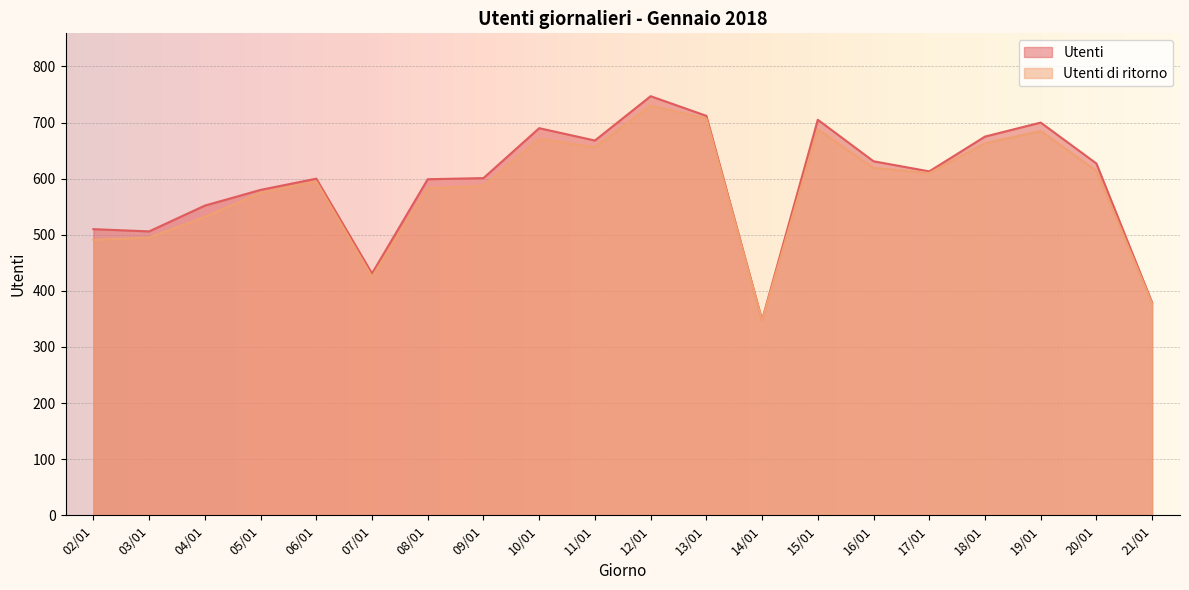

Reading left to right, transcribe all the data shown in this chart.

Utenti: 02/01=510	03/01=506	04/01=552	05/01=580	06/01=600	07/01=431	08/01=599	09/01=601	10/01=690	11/01=668	12/01=747	13/01=712	14/01=348	15/01=705	16/01=631	17/01=613	18/01=675	19/01=700	20/01=627	21/01=379
Utenti di ritorno: 02/01=491	03/01=495	04/01=532	05/01=575	06/01=595	07/01=425	08/01=583	09/01=587	10/01=671	11/01=656	12/01=730	13/01=707	14/01=347	15/01=688	16/01=619	17/01=610	18/01=663	19/01=685	20/01=614	21/01=377